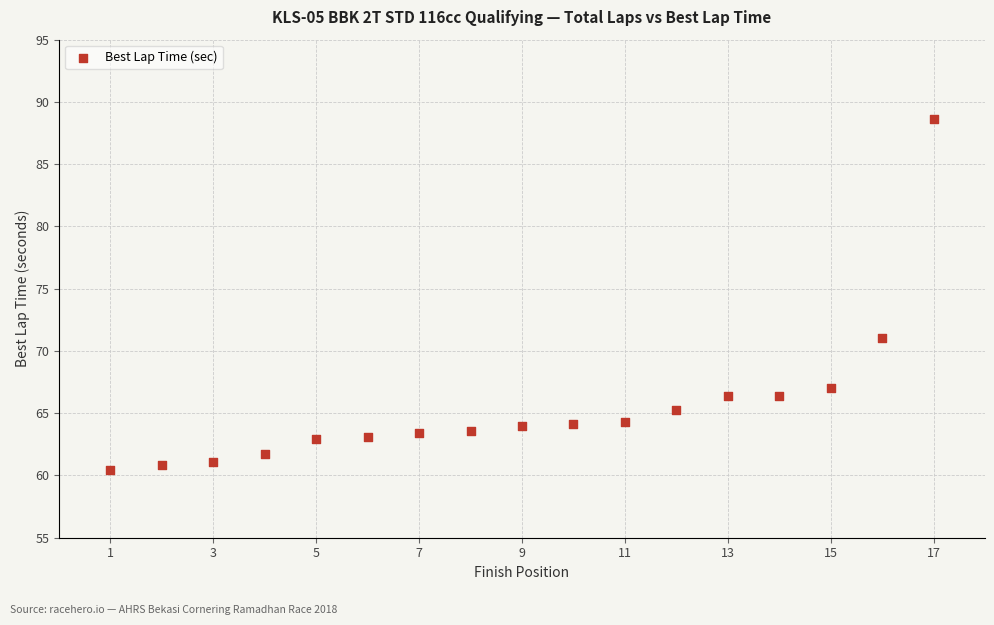

What is the range of X values (max minus min)?

16.0